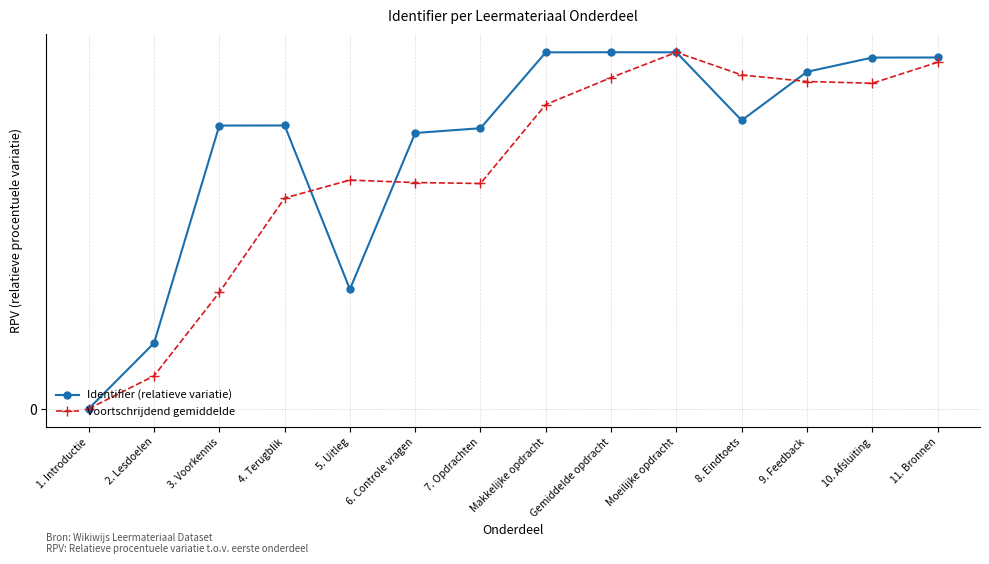

Reading left to right, extract all data points from this chart.

Identifier (relatieve variatie): 0.0	0.0	0.1	0.1	0.0	0.1	0.1	0.1	0.1	0.1	0.1	0.1	0.1	0.1
Voortschrijdend gemiddelde: 0.0	0.0	0.0	0.1	0.1	0.1	0.1	0.1	0.1	0.1	0.1	0.1	0.1	0.1